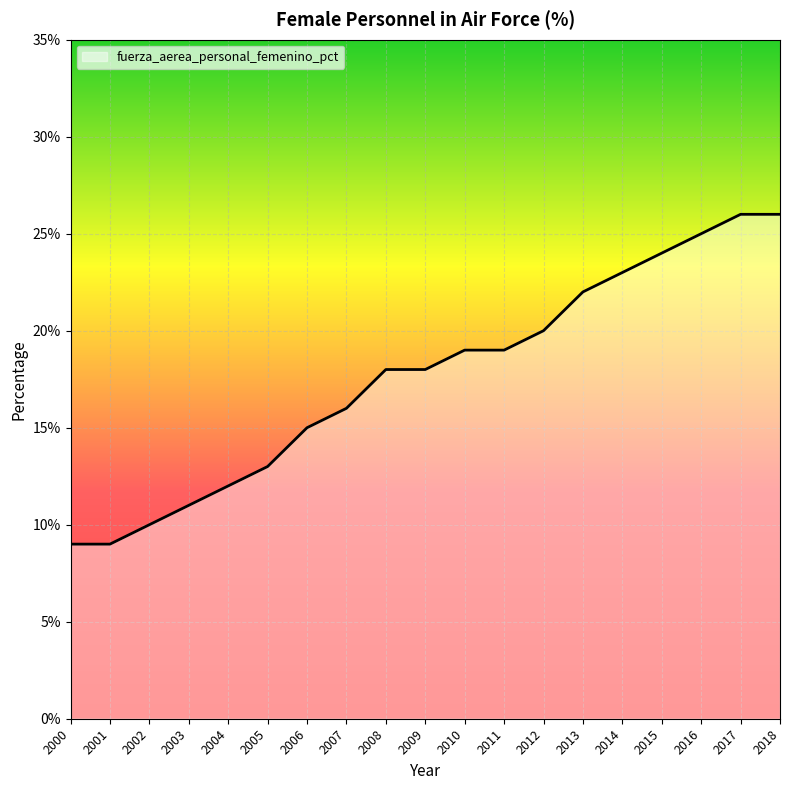

List the labels in order of value, smallest first.

2000, 2001, 2002, 2003, 2004, 2005, 2006, 2007, 2008, 2009, 2010, 2011, 2012, 2013, 2014, 2015, 2016, 2017, 2018